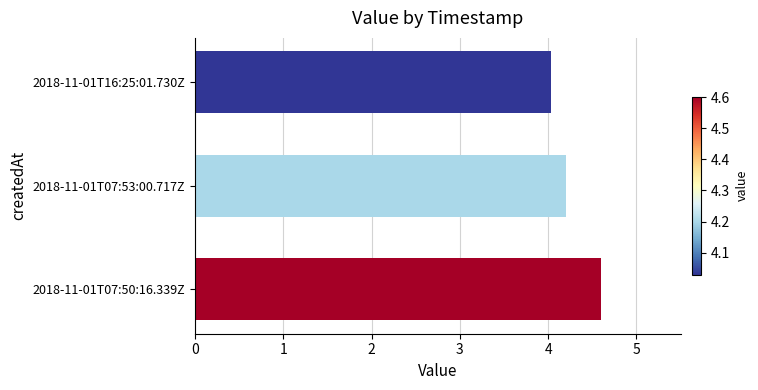

Rank the categories by value from highest to lowest.

2018-11-01T07:50:16.339Z, 2018-11-01T07:53:00.717Z, 2018-11-01T16:25:01.730Z